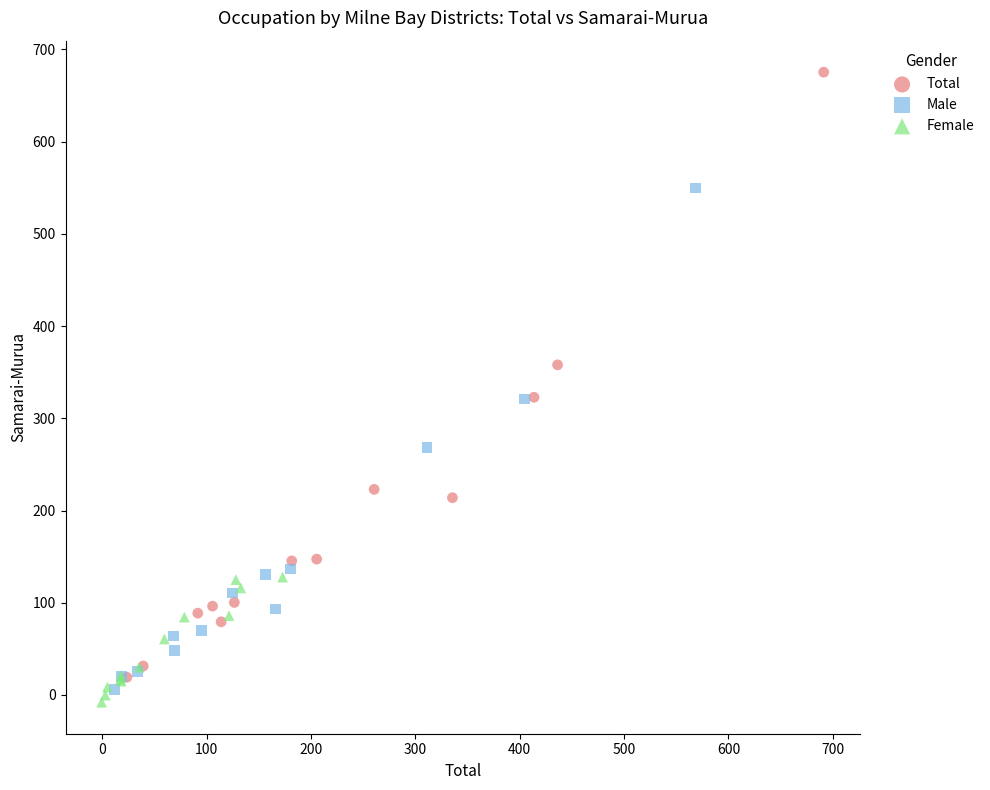

What are all the series names shown in the legend?

Total, Male, Female